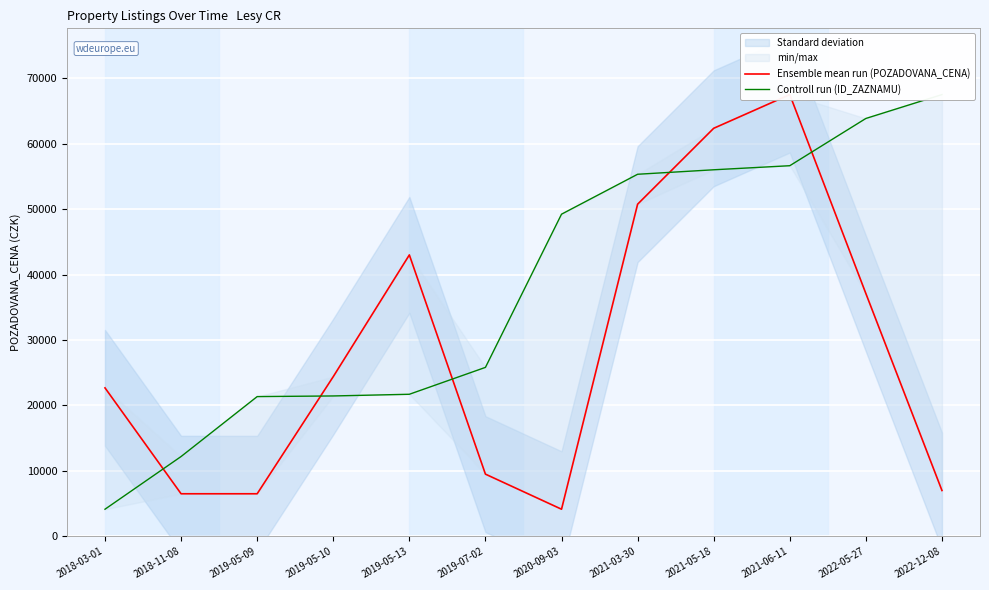

The Ensemble mean run (POZADOVANA_CENA) series shows 7000.0 at 2022-12-08. True or false?

True